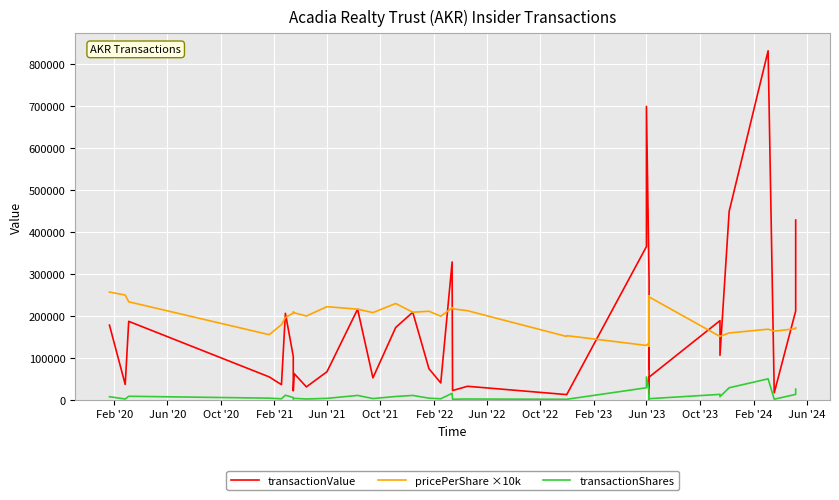

What is the average value of the transactionShares series?

10077.2